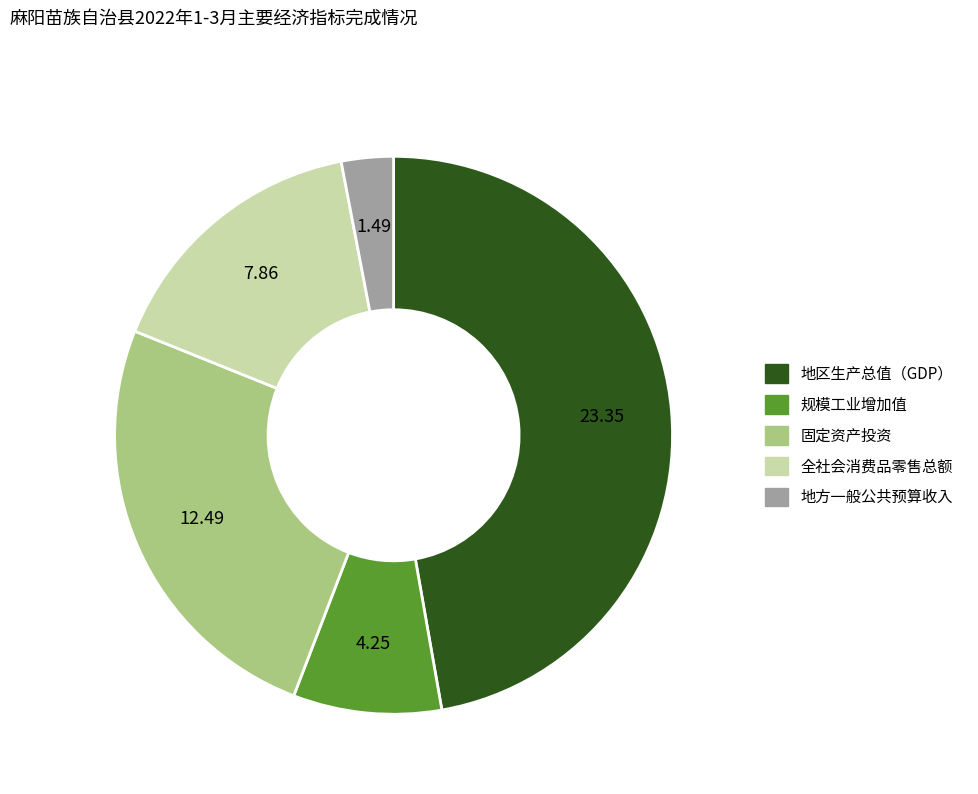

Is 地区生产总值（GDP） the majority of the pie?

No